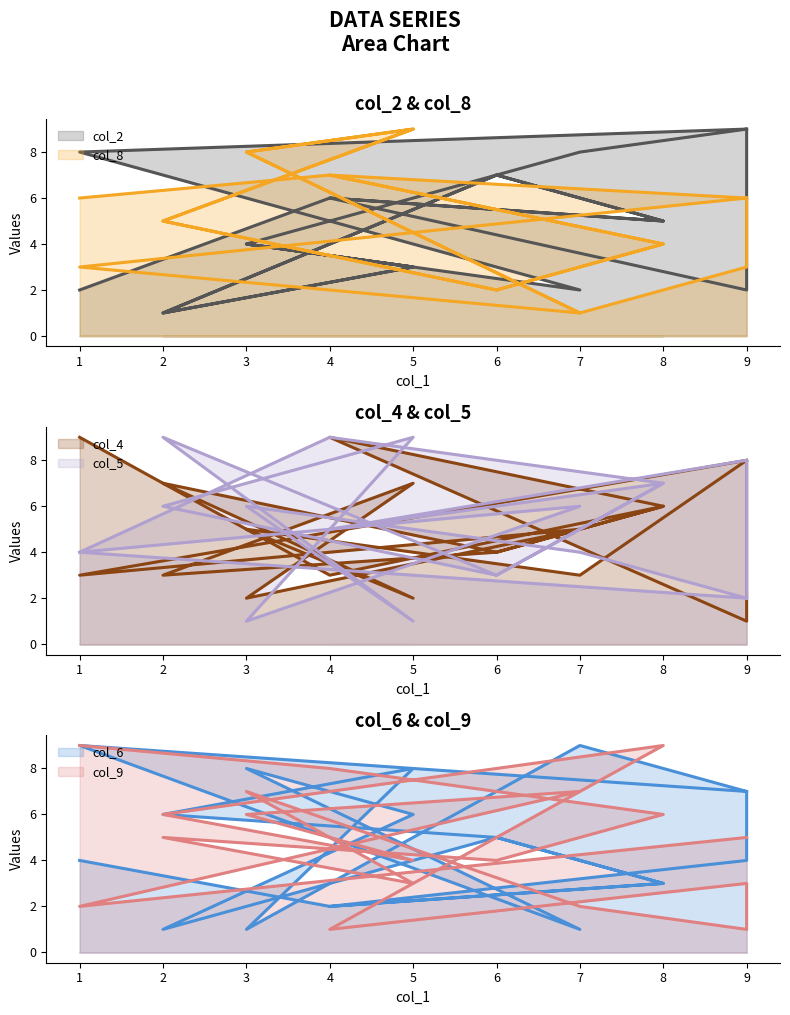

How many distinct data groups are displayed?

6